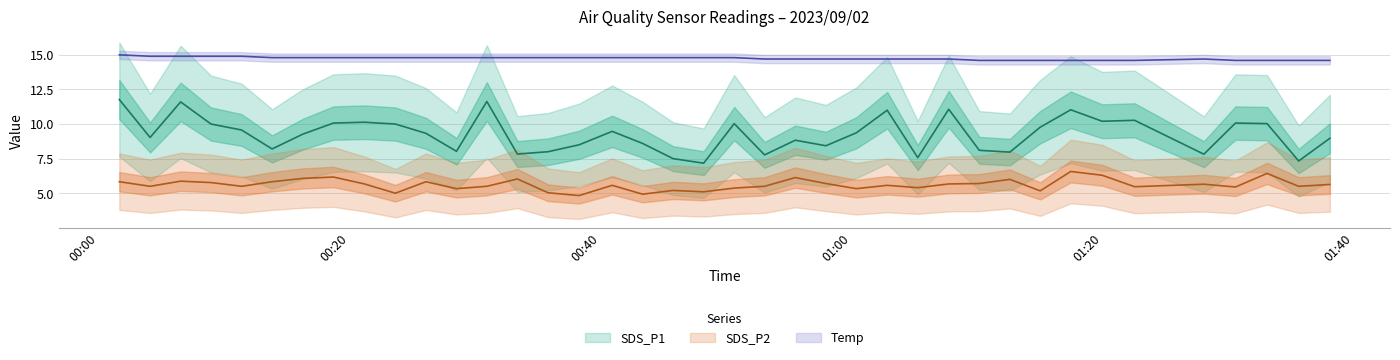

Is it true that SDS_P2 equals 6.3 at 2023/09/02 01:19:56?

True